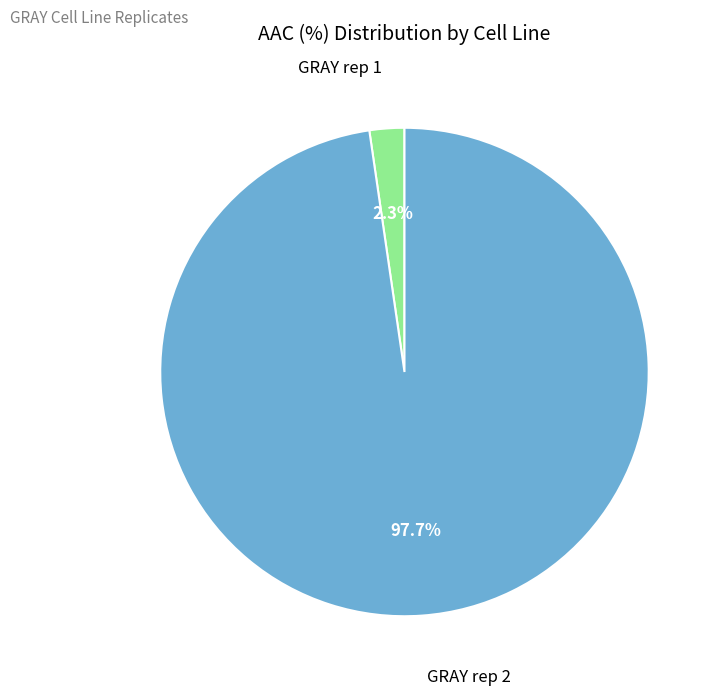

Is there a majority slice in this chart?

Yes